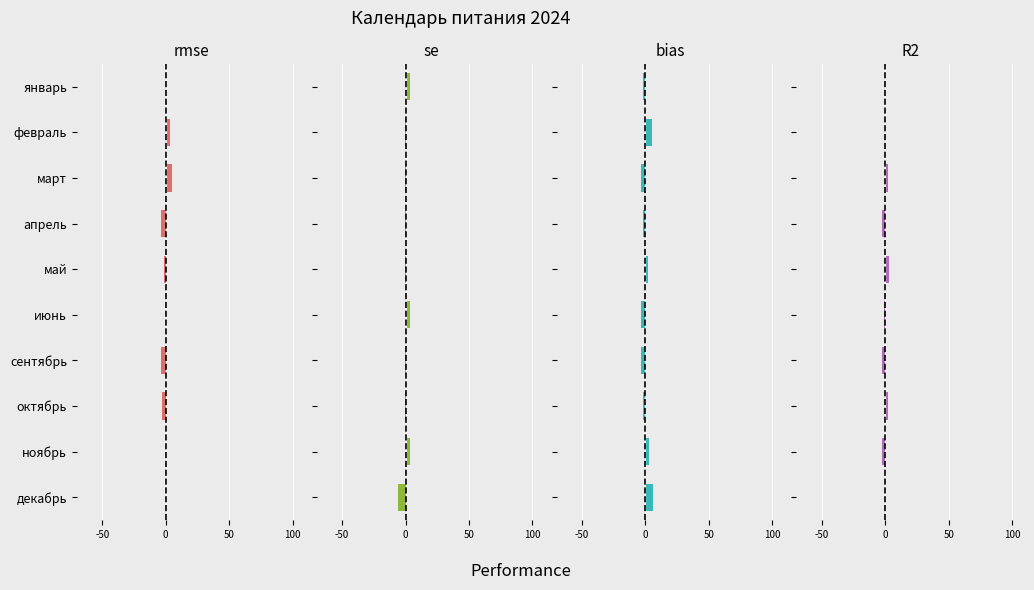

What are all the series names shown in the legend?

rmse, se, bias, R2